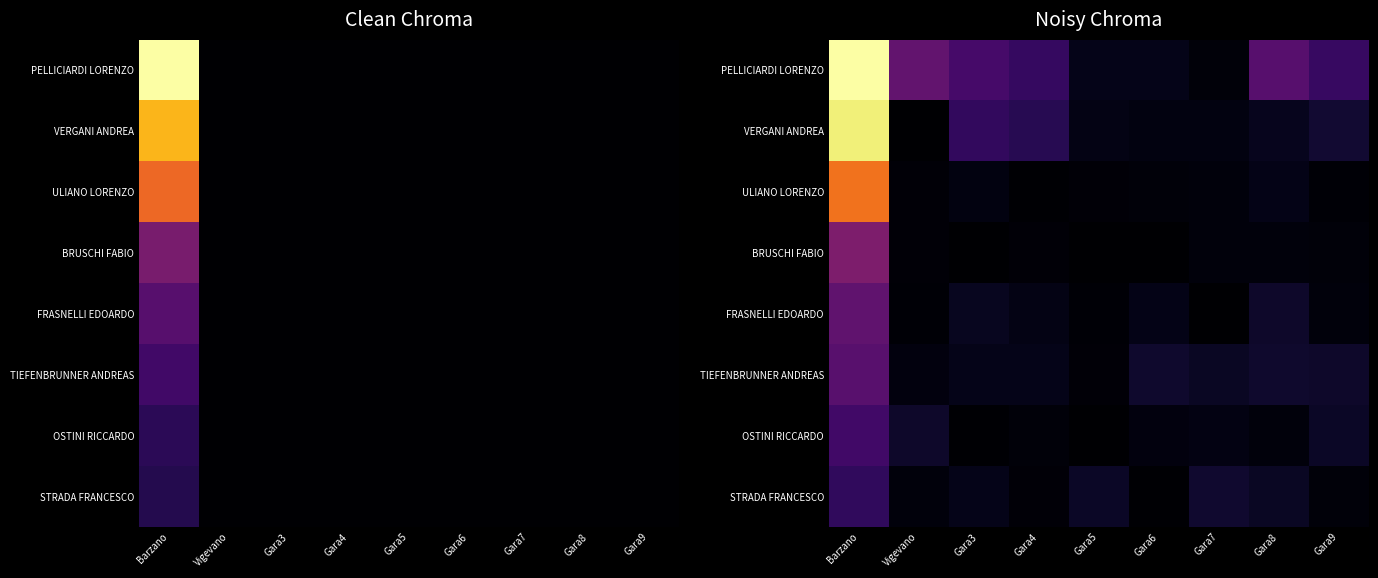

At Gara5, list the series in order from largest to smallest.

STRADA FRANCESCO, PELLICIARDI LORENZO, VERGANI ANDREA, TIEFENBRUNNER ANDREAS, ULIANO LORENZO, FRASNELLI EDOARDO, BRUSCHI FABIO, OSTINI RICCARDO